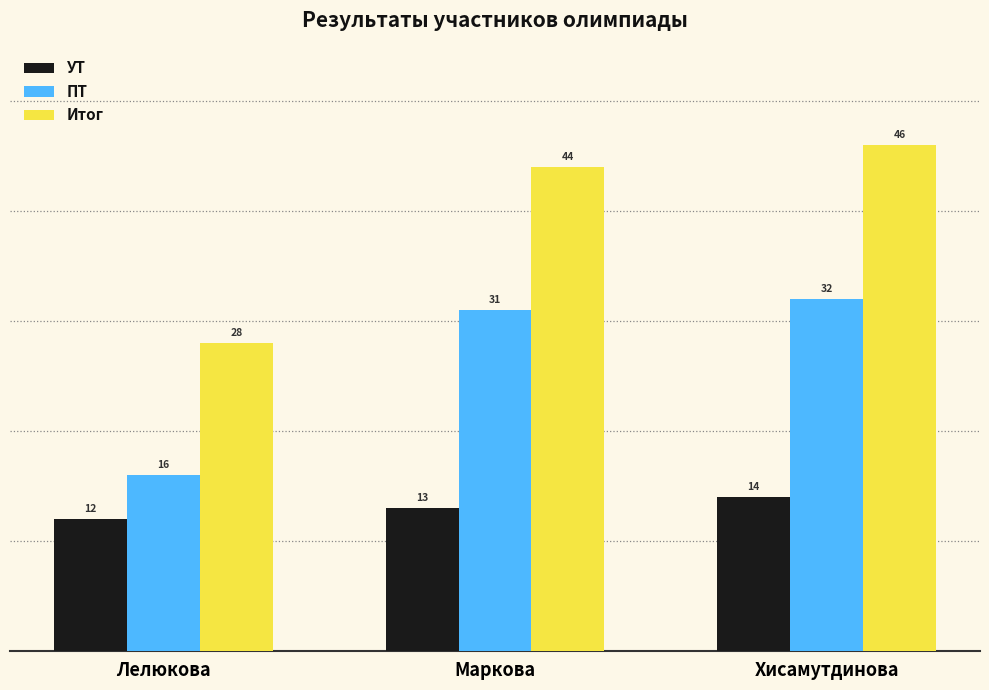

How many data points does each series have?

3